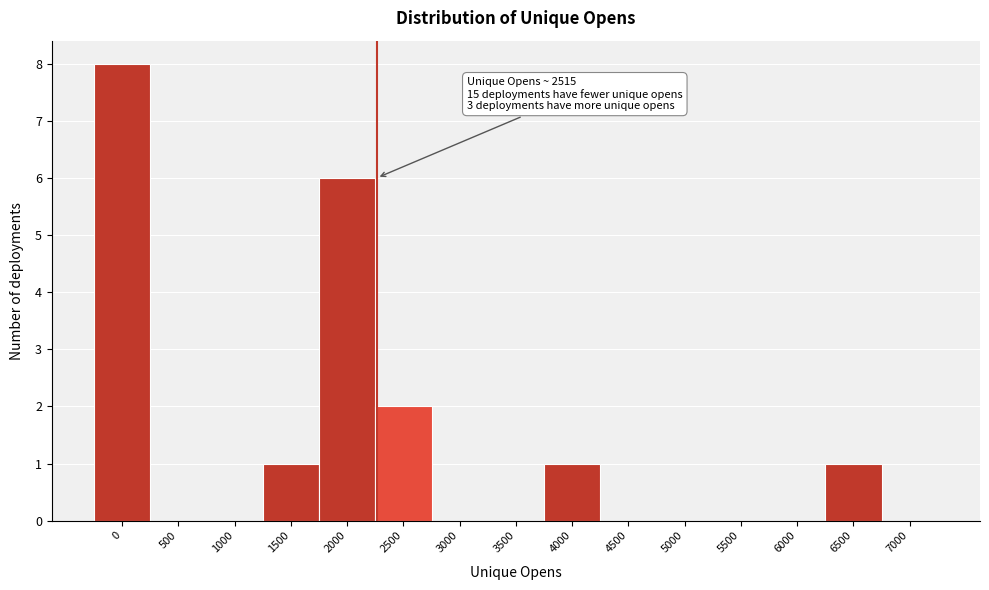

Reading left to right, list all the values displayed in this chart.

0=8	500=0	1000=0	1500=1	2000=6	2500=2	3000=0	3500=0	4000=1	4500=0	5000=0	5500=0	6000=0	6500=1	7000=0